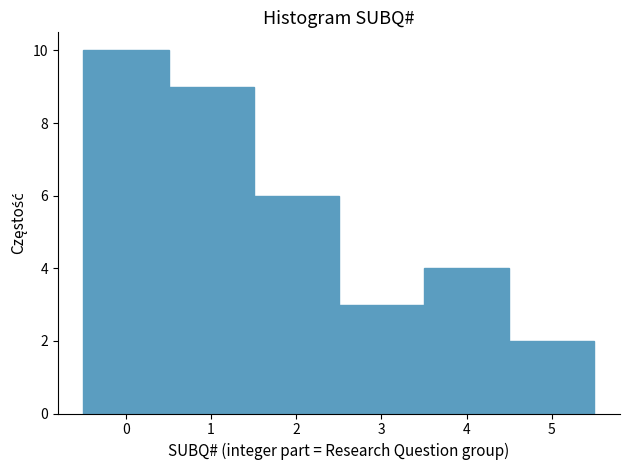

Reading left to right, transcribe this chart: for each bar, give the range it covers on the x-axis and its height. The values are not printed on the chart, so give them approximately, as read against the axis.

-0.5 to 0.5: 10
0.5 to 1.5: 9
1.5 to 2.5: 6
2.5 to 3.5: 3
3.5 to 4.5: 4
4.5 to 5.5: 2